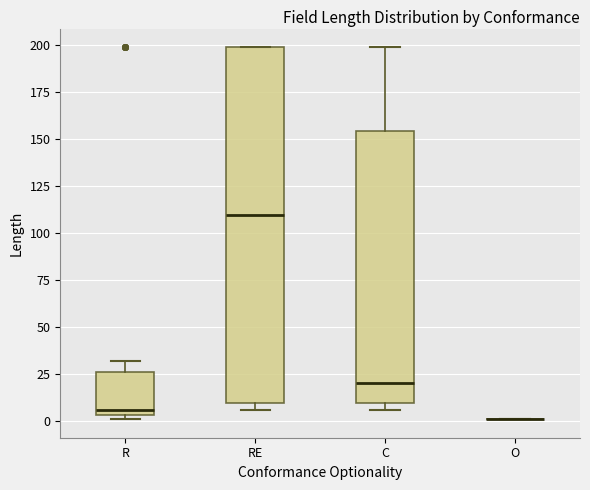

Reading left to right, transcribe this box plot: for each box, give where its median line is, the range the box spans, and where its two whiskers end, as read against the y-axis. The values are not printed on the chart, so give them approximately, as read against the axis.

R: median 5 (just above the box's lower edge), box 5 to 25, whiskers 0 to 30
RE: median 110, box 10 to 200, whiskers 5 to 200
C: median 20, box 10 to 155, whiskers 5 to 200
O: box collapsed to a line at 0, whiskers 0 to 0